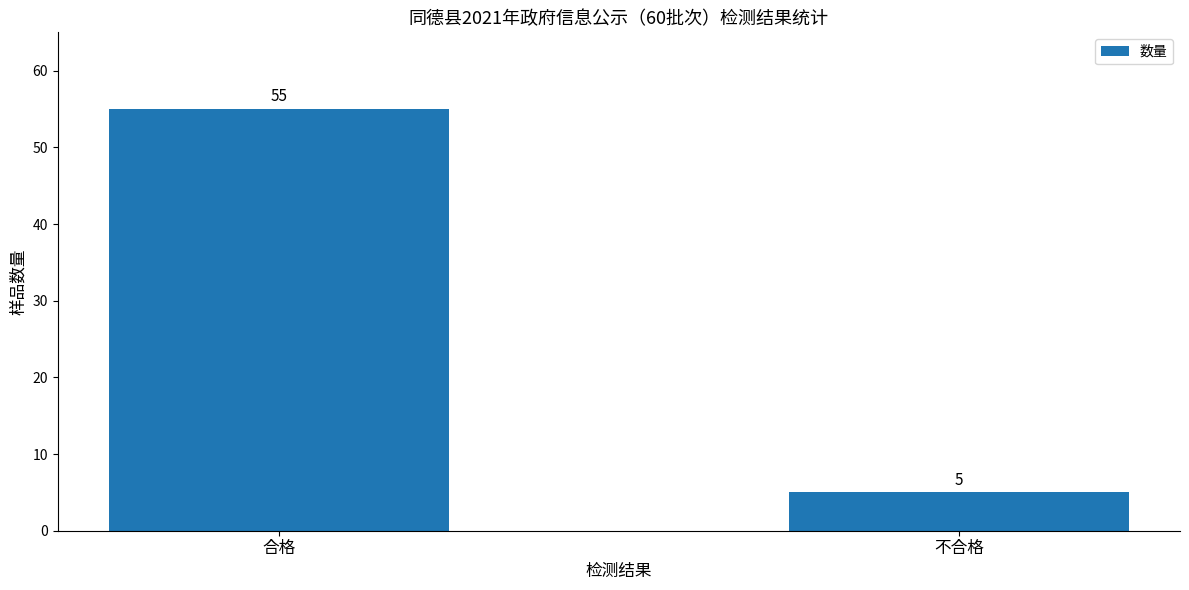

Reading left to right, extract all data points from this chart.

55	5